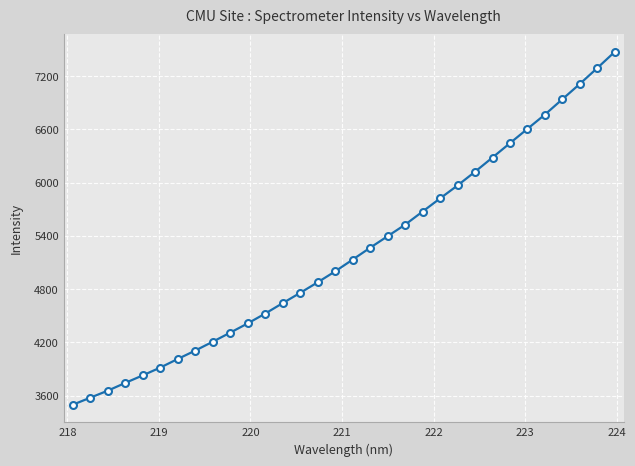

What is the value of the 12th point from the left?

4525.9